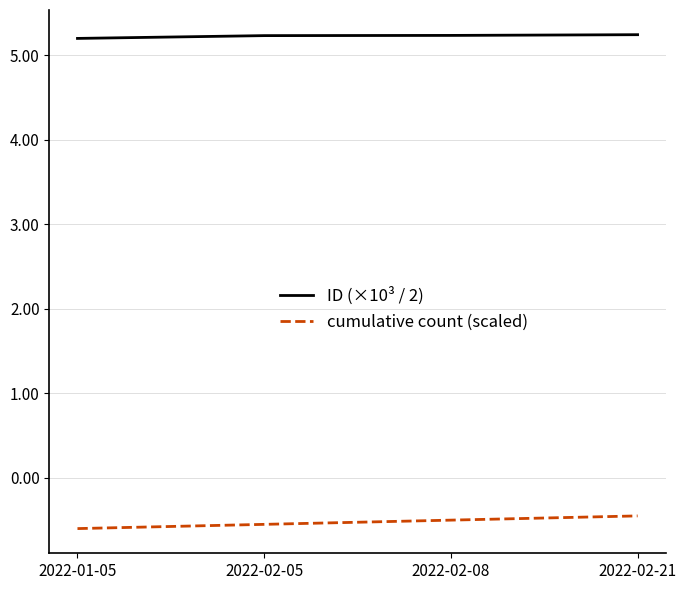

List the series in order of their peak value, lowest first.

cumulative count (scaled), ID (×10³ / 2)